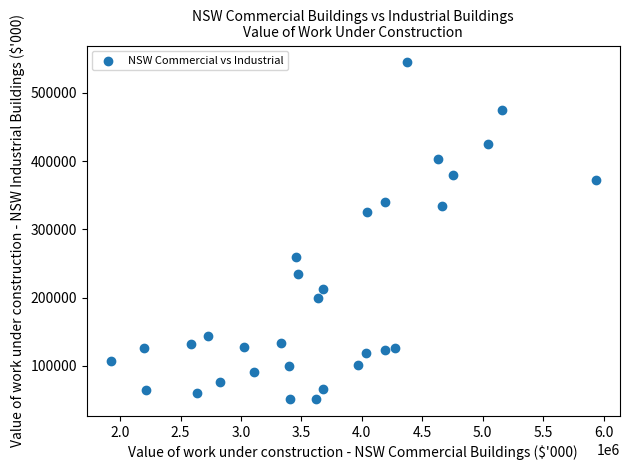

What is the range of Y values (max minus min)?

493113